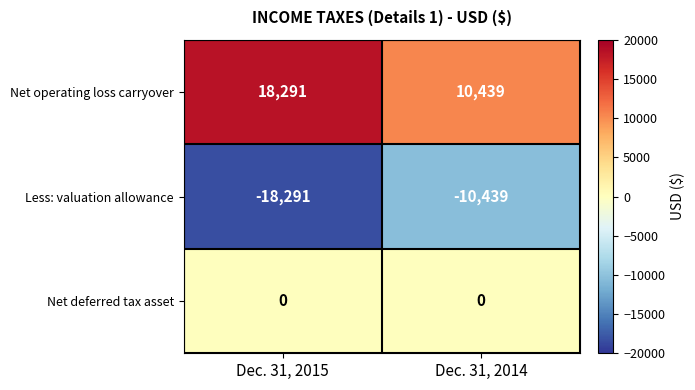

Which series has the largest total across all categories?

Net operating loss carryover